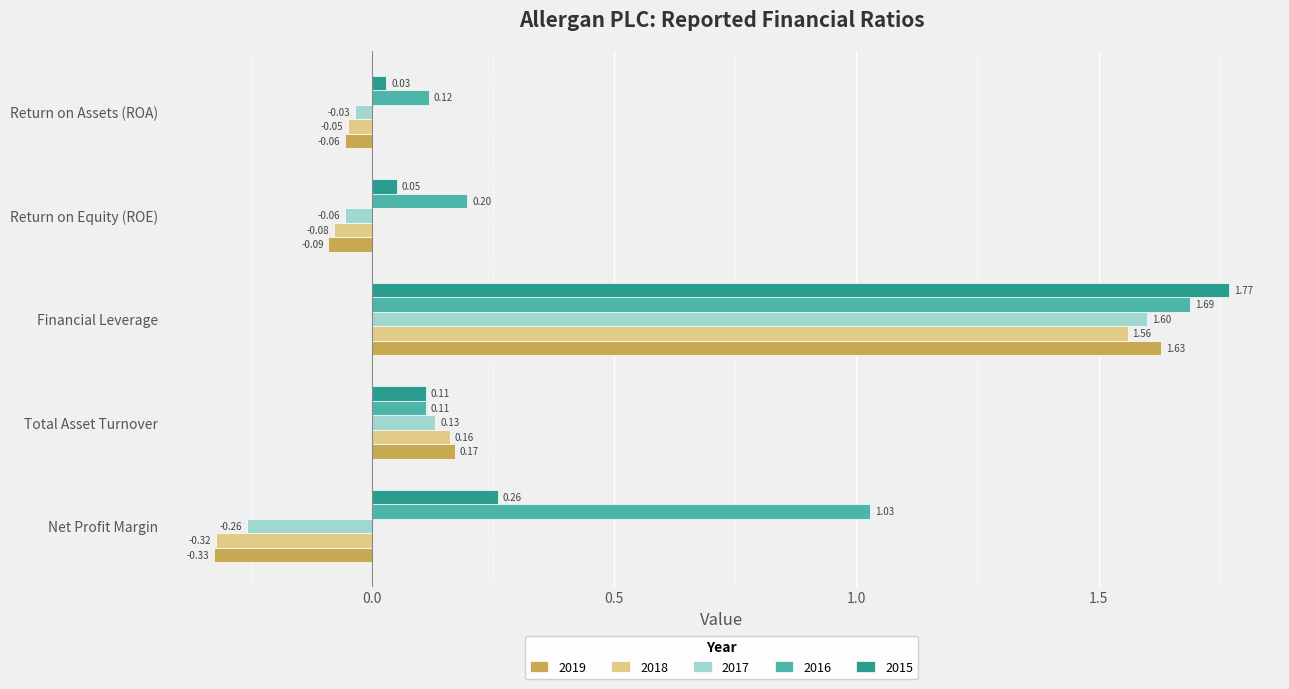

What is the sum of the 2018 values at Net Profit Margin and Return on Assets (ROA)?

-0.4